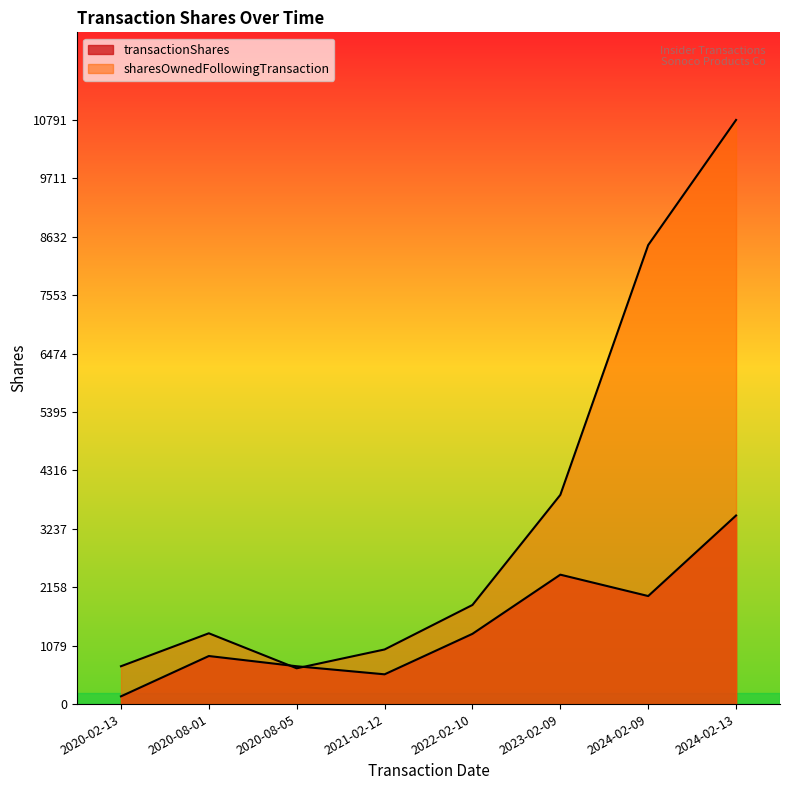

What are all the series names shown in the legend?

transactionShares, sharesOwnedFollowingTransaction